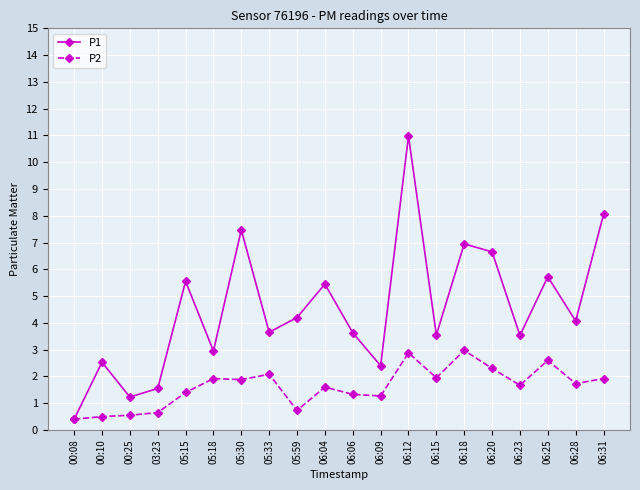

The value of P2 at 05:18 is 2.8. True or false?

False